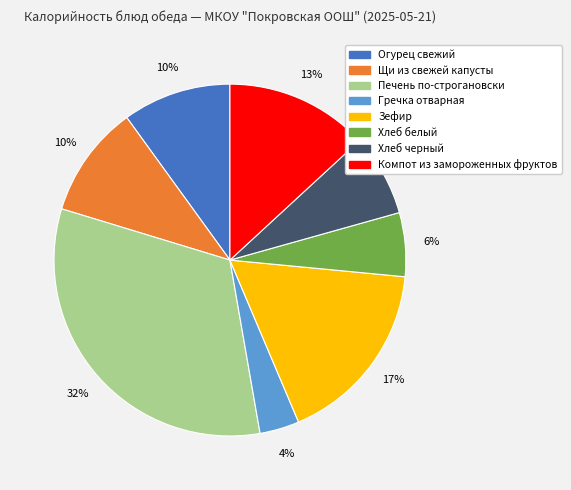

Count the number of slices in the pie.

8